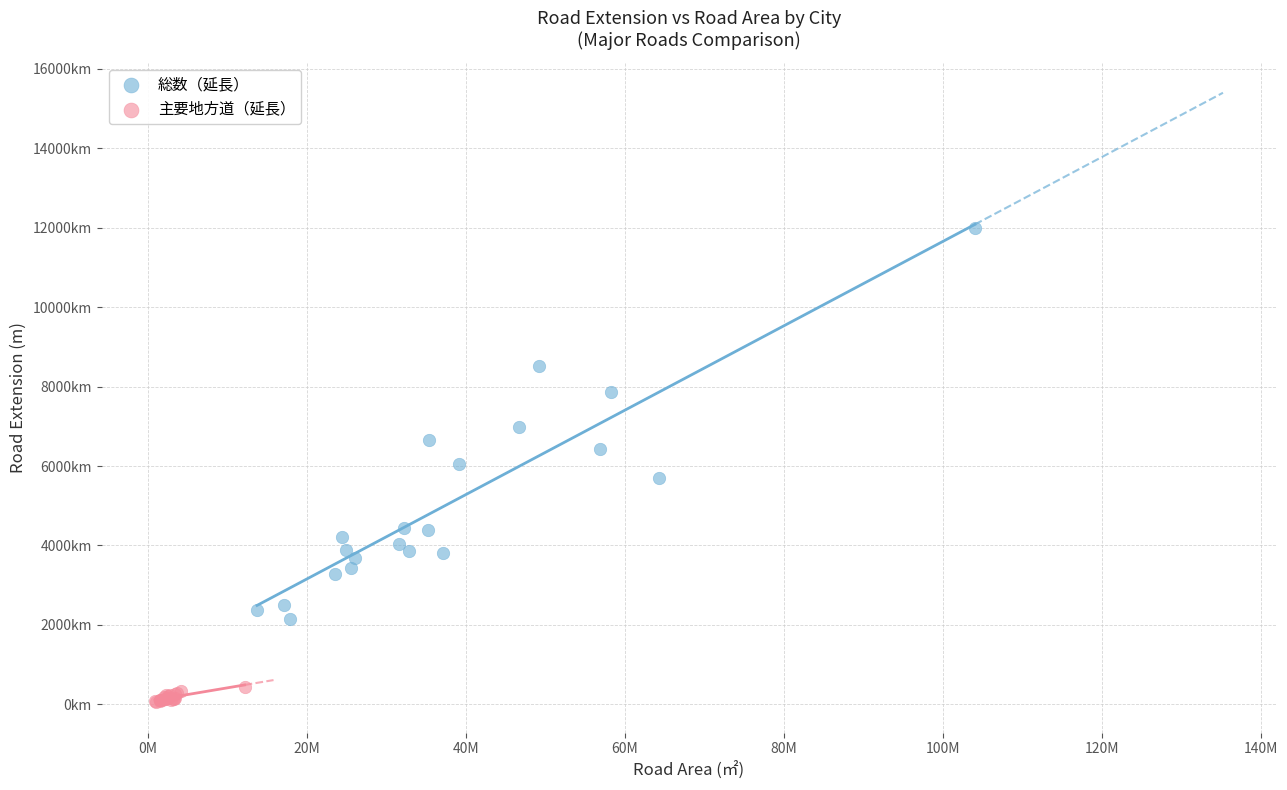

What are all the series names shown in the legend?

総数（延長）, 主要地方道（延長）